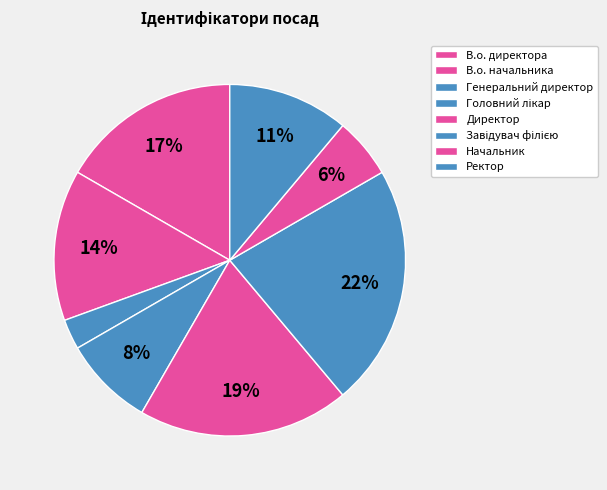

Do Ректор and Генеральний директор together represent more than half of the pie?

No